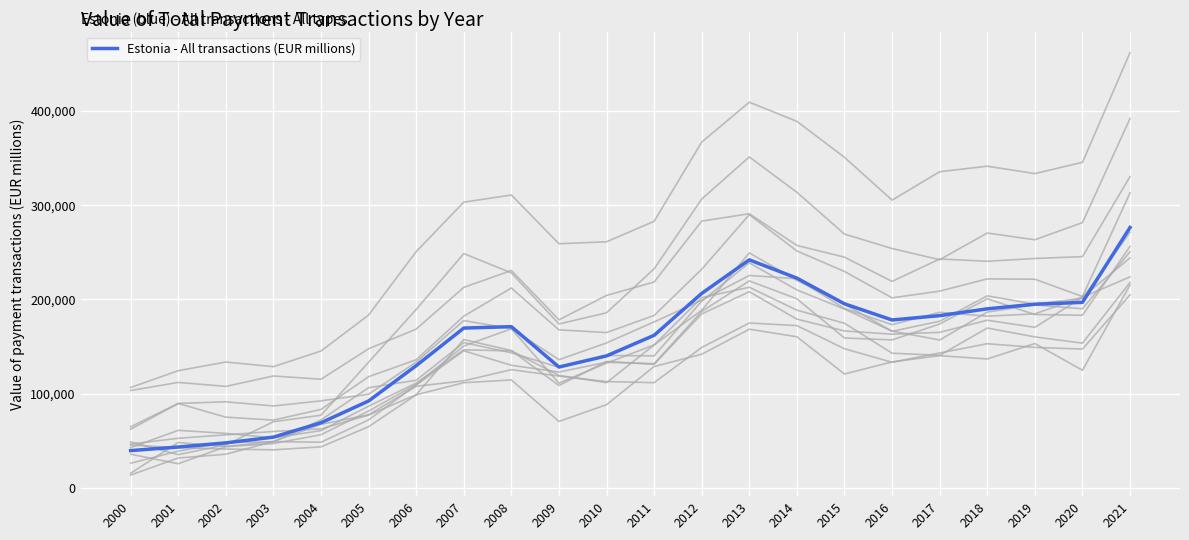

What is the value of the 19th point from the left?

190058.9